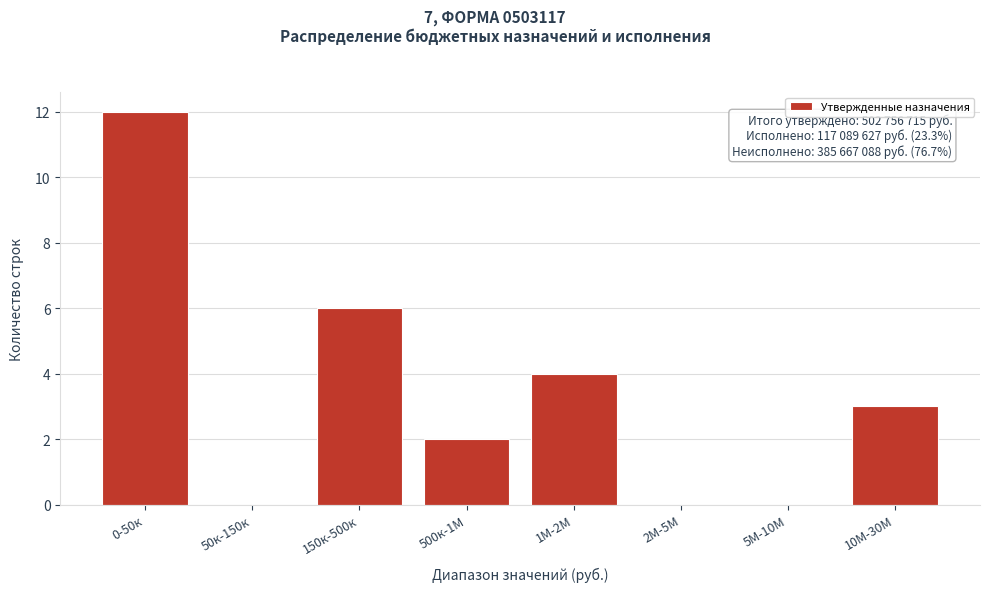

Reading left to right, what are all the values shown in this chart?

0-50к=12	50к-150к=0	150к-500к=6	500к-1М=2	1М-2М=4	2М-5М=0	5М-10М=0	10М-30М=3